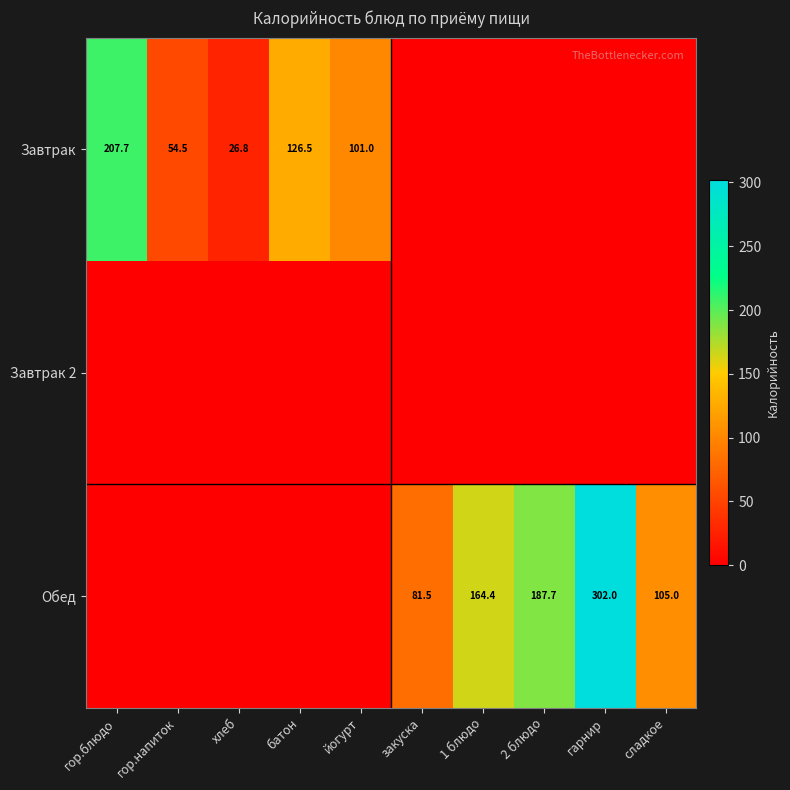

The value of Обед at 1 блюдо is 164.4. True or false?

True